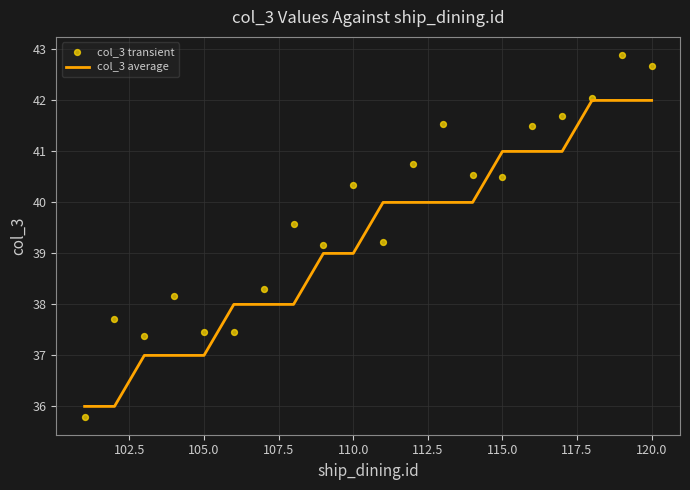

Which series reaches the maximum Y coordinate?

col_3 transient